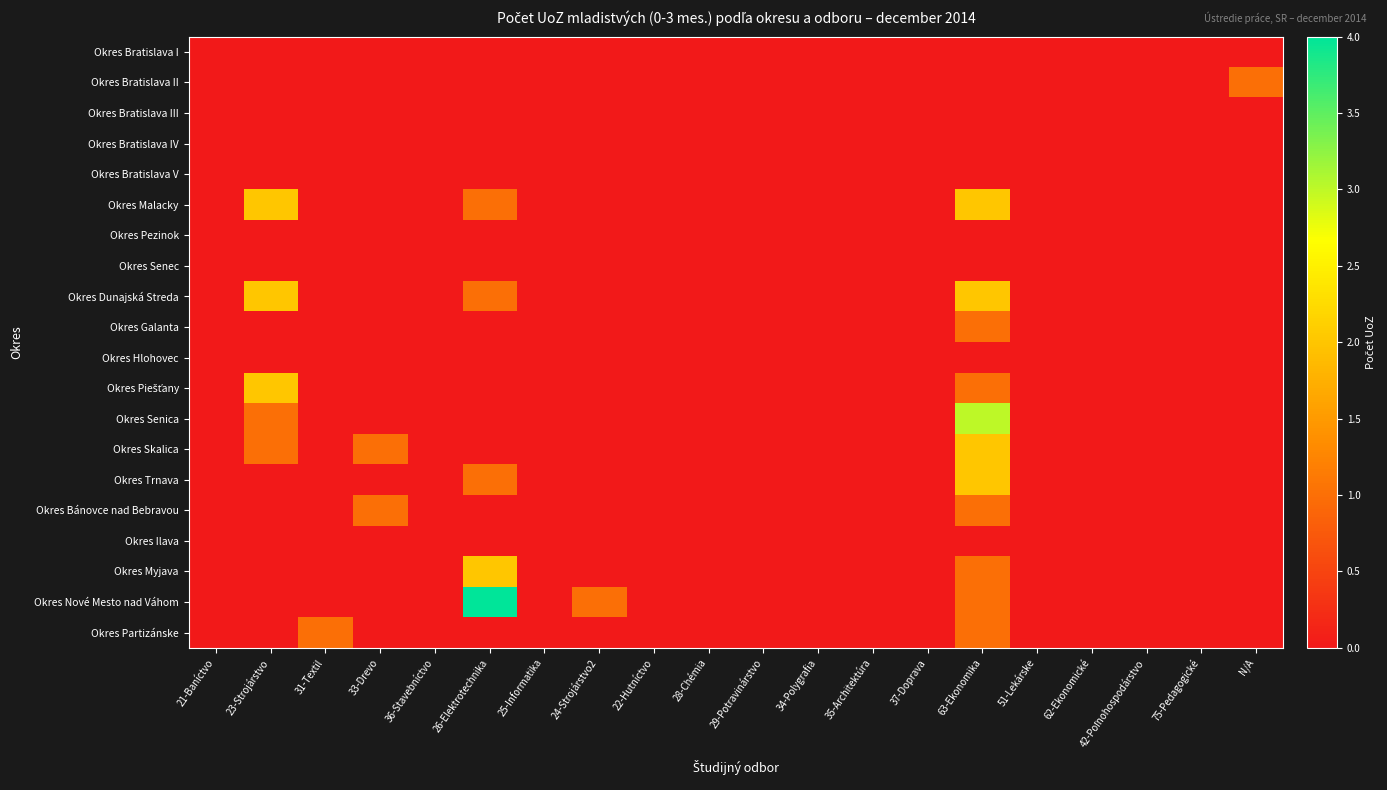

How many series are shown in this chart?

20